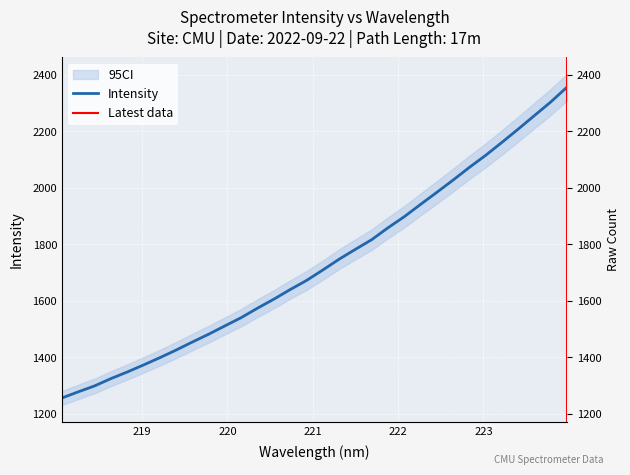

Is this an area chart (filled region under the line)?

No